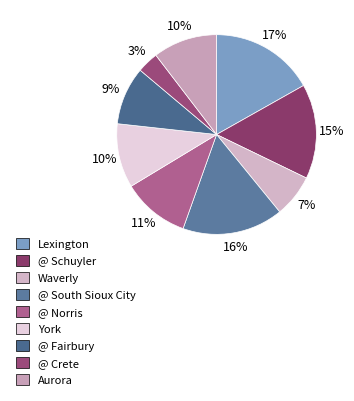

To the nearest percent, what portion does @ Schuyler represent?

15%